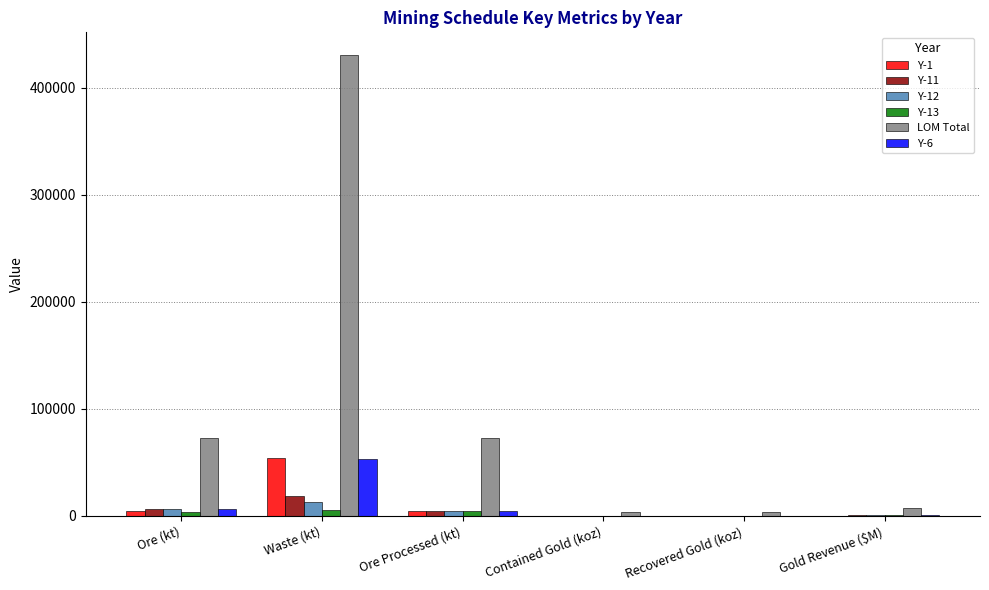

Between Waste (kt) and Contained Gold (koz), which series saw the biggest shift?

LOM Total